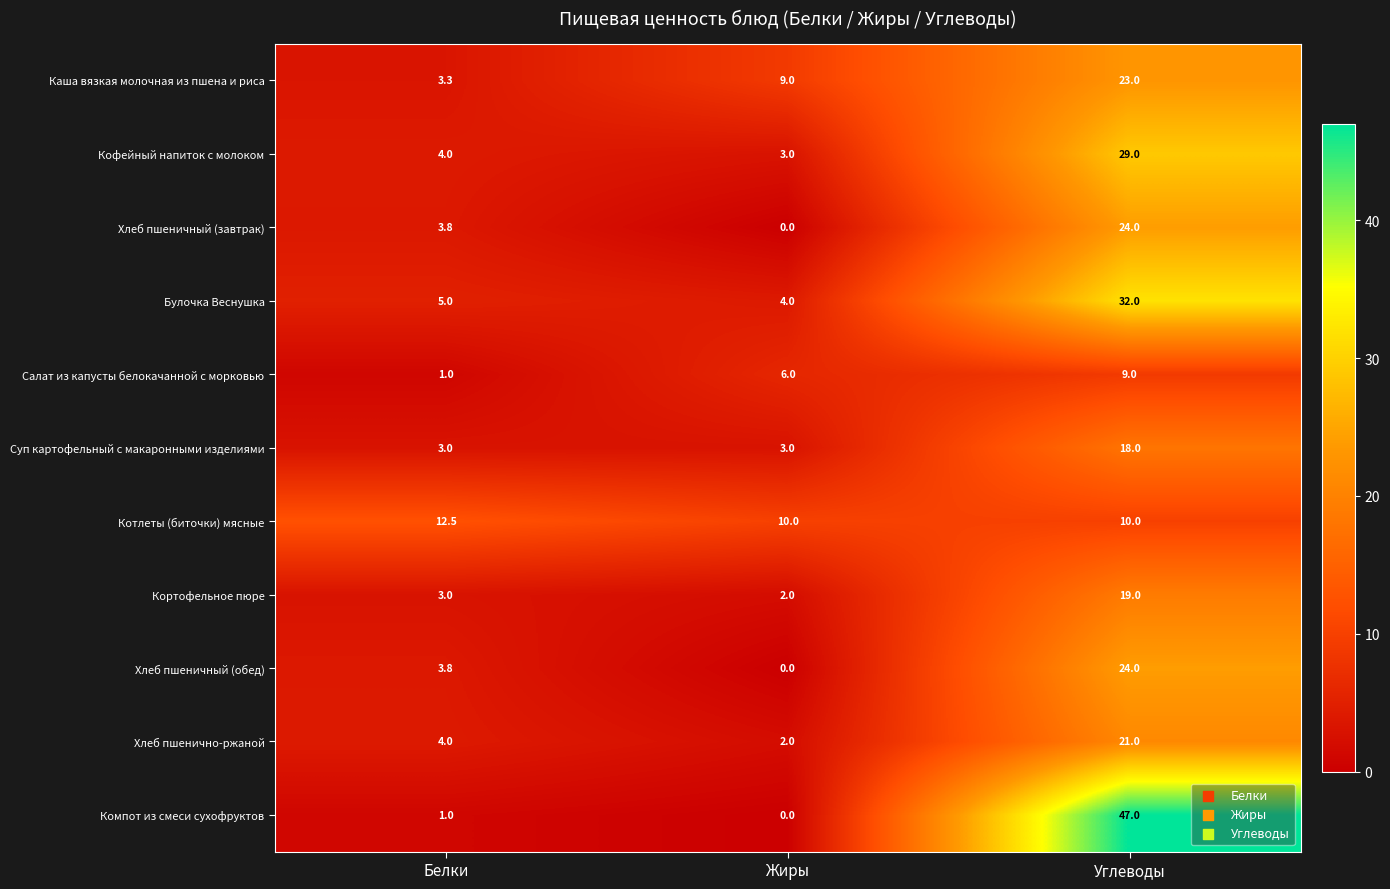

The Хлеб пшенично-ржаной series shows 1.3 at Жиры. True or false?

False